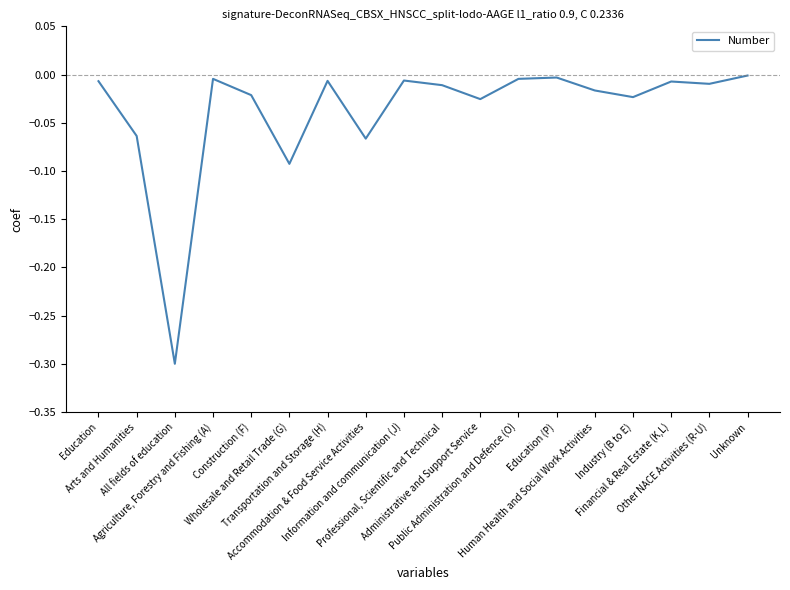

What position from the right is Wholesale and Retail Trade (G)?

13